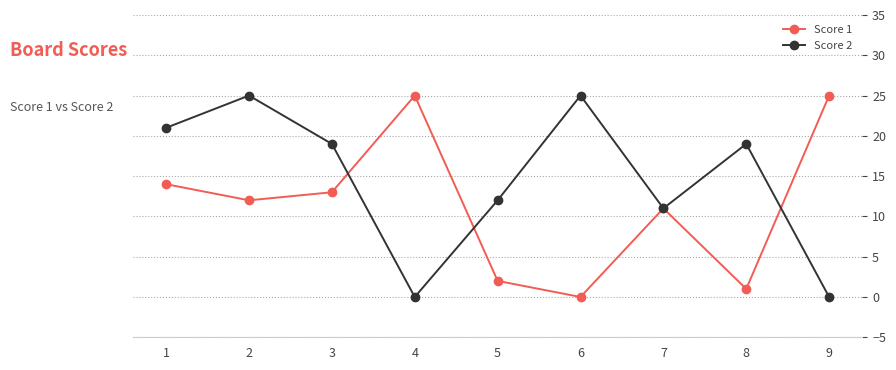

What is the difference between the Score 1 values at 1 and 6?

14